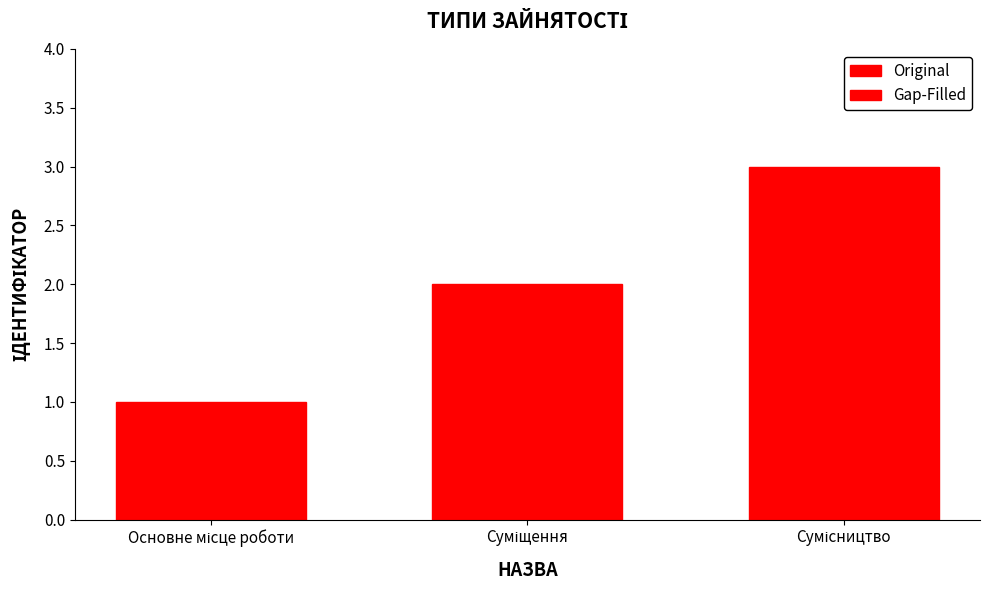

What is the maximum value shown in the chart?

3